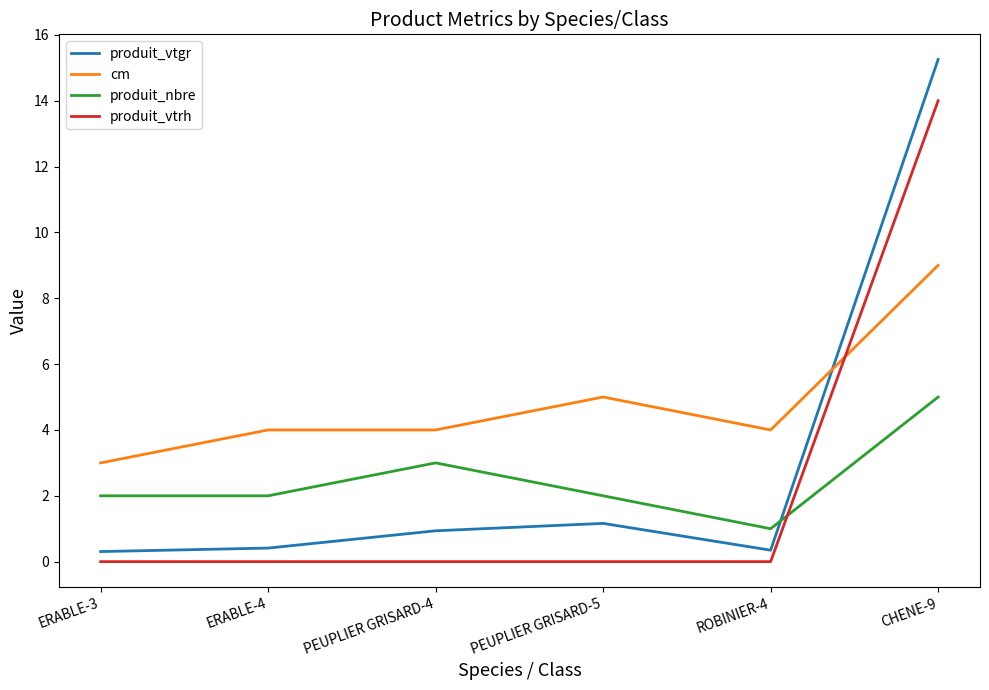

What position from the right is ERABLE-4?

5